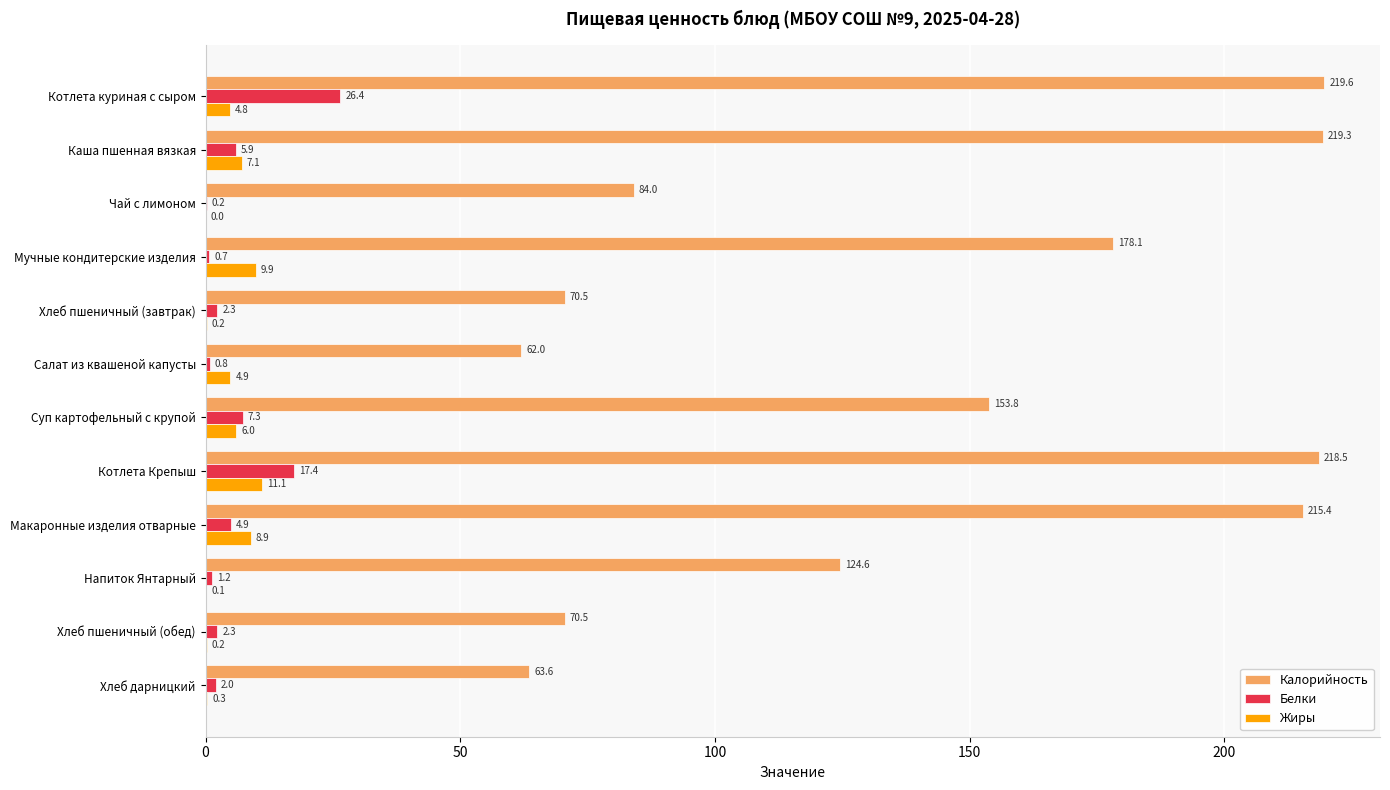

What is the maximum value shown in the chart?

219.6